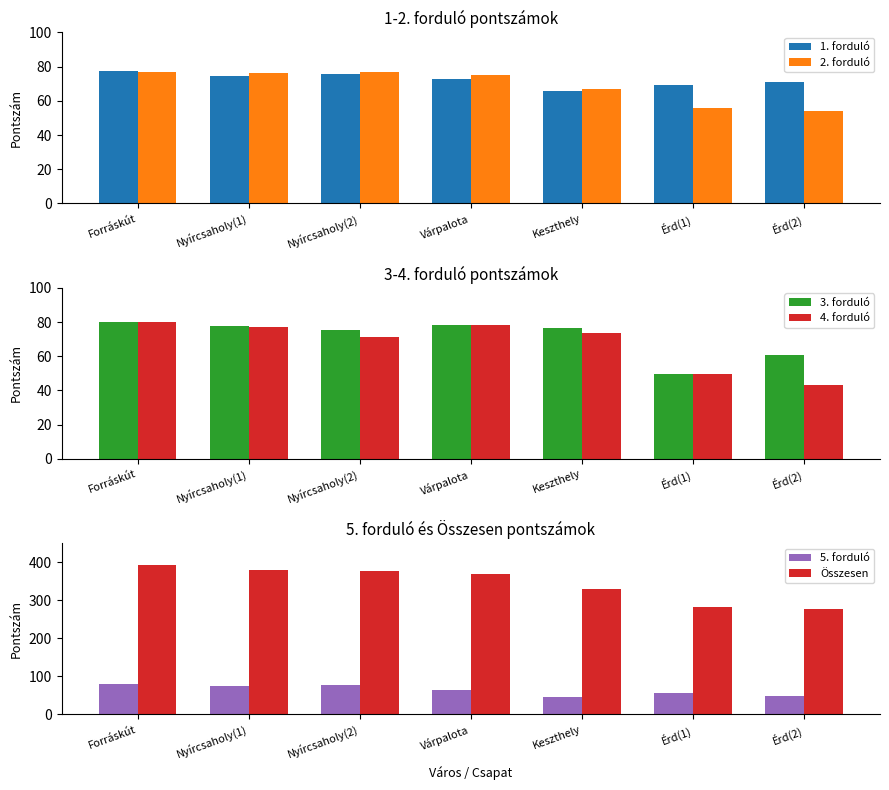

Does the chart contain any negative values?

No